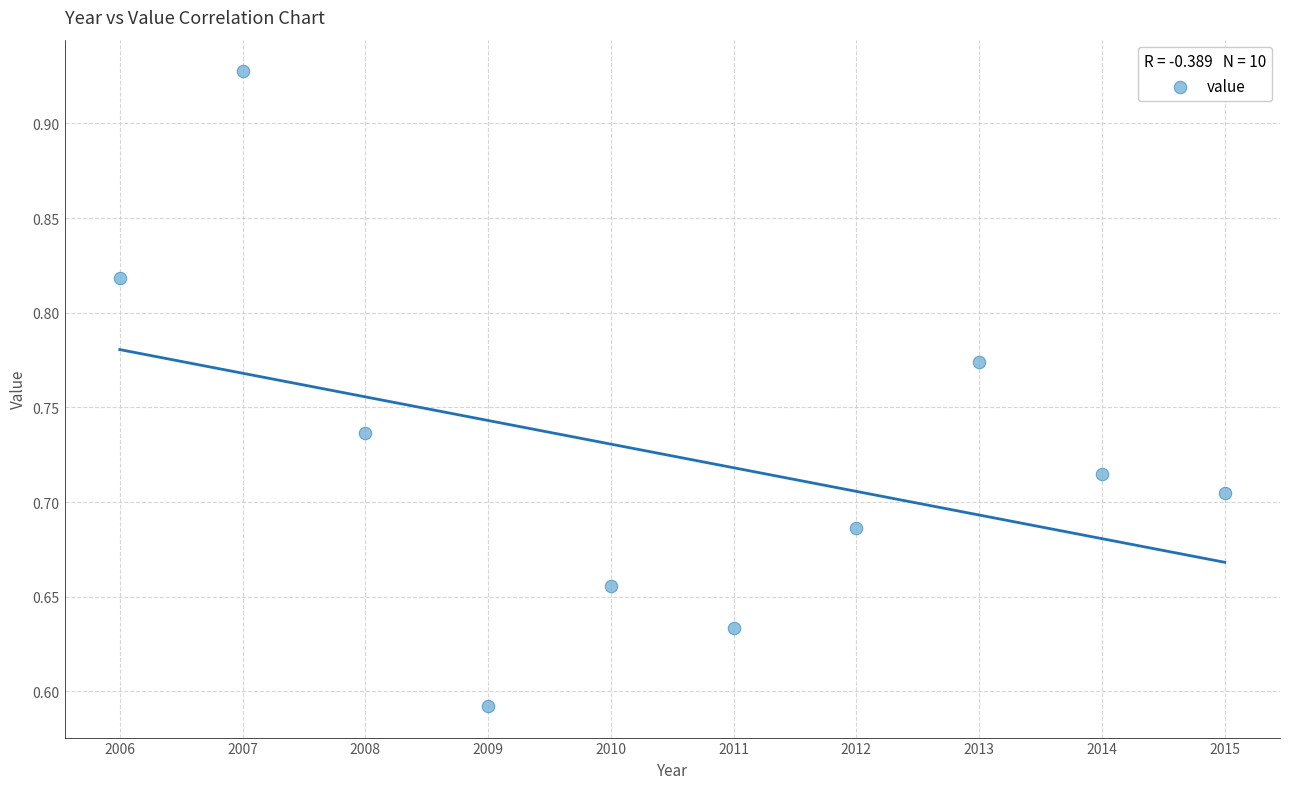

What is the average X value?

2010.5